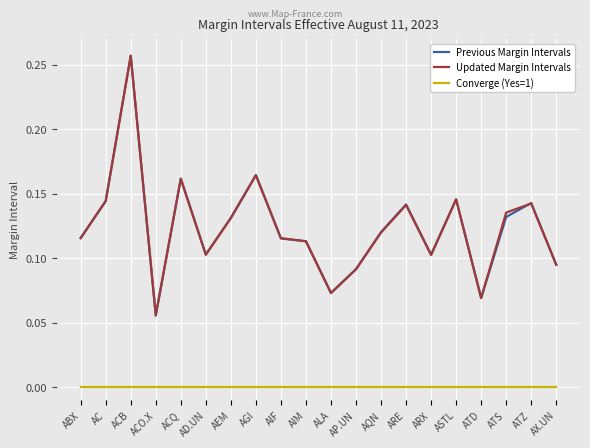

True or false: Converge (Yes=1) and Previous Margin Intervals intersect in this chart.

False